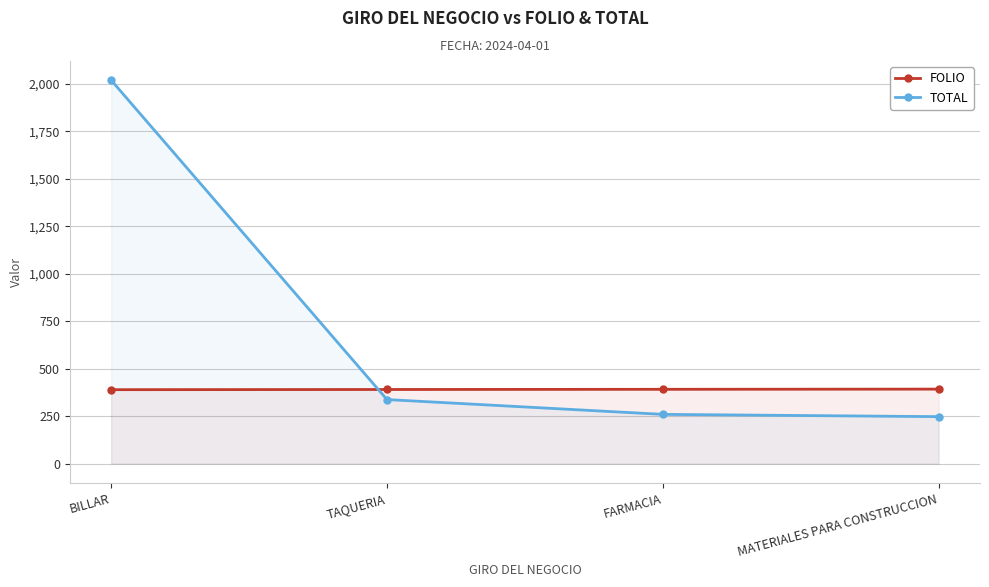

At TAQUERIA, list the series in order from smallest to largest.

TOTAL, FOLIO